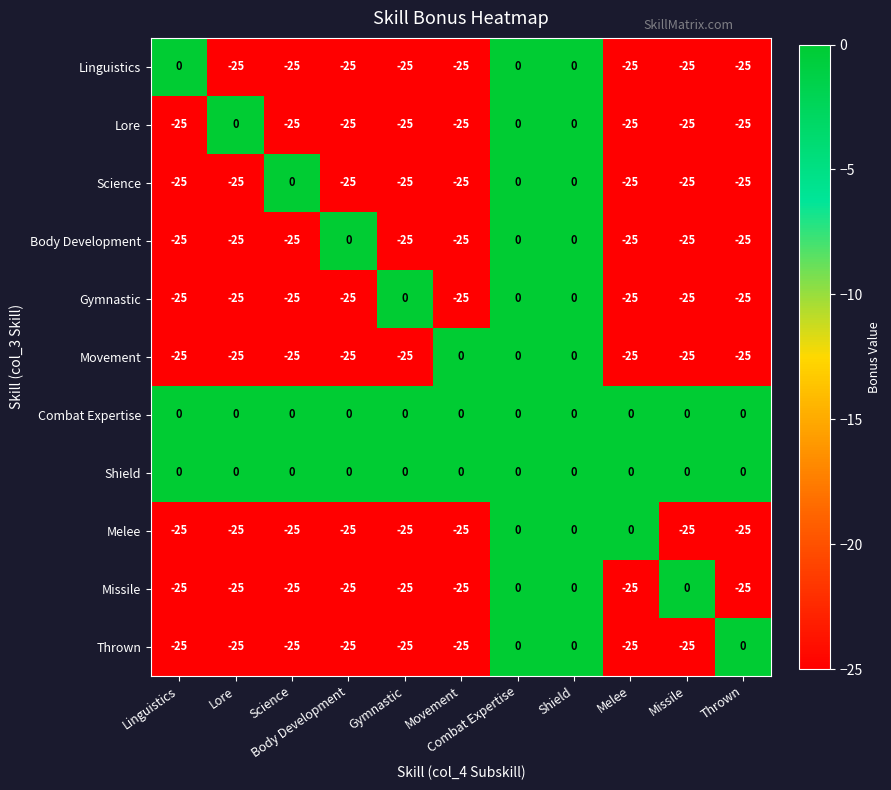

Count the number of categories in the chart.

11